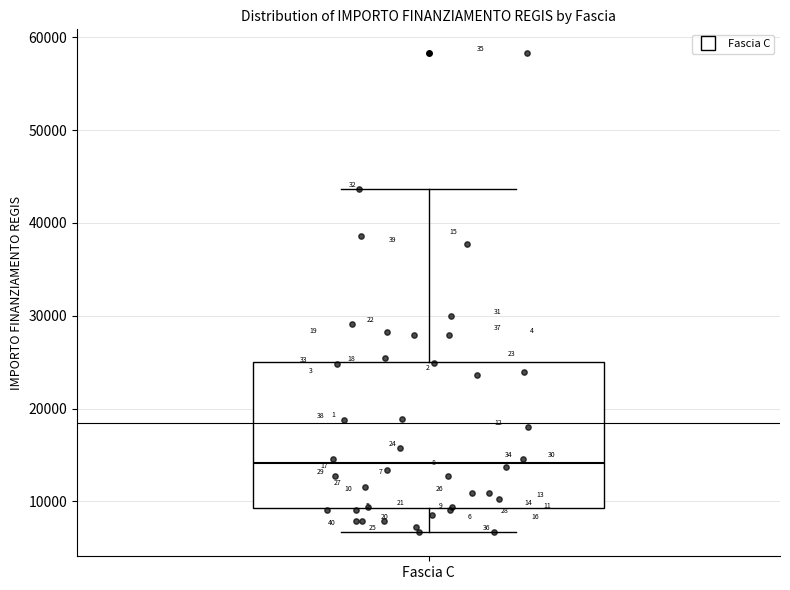

Where does the upper whisker of the box for Fascia C end on the y-axis? The values are not printed on the chart, so give them approximately, as read against the axis.

44000